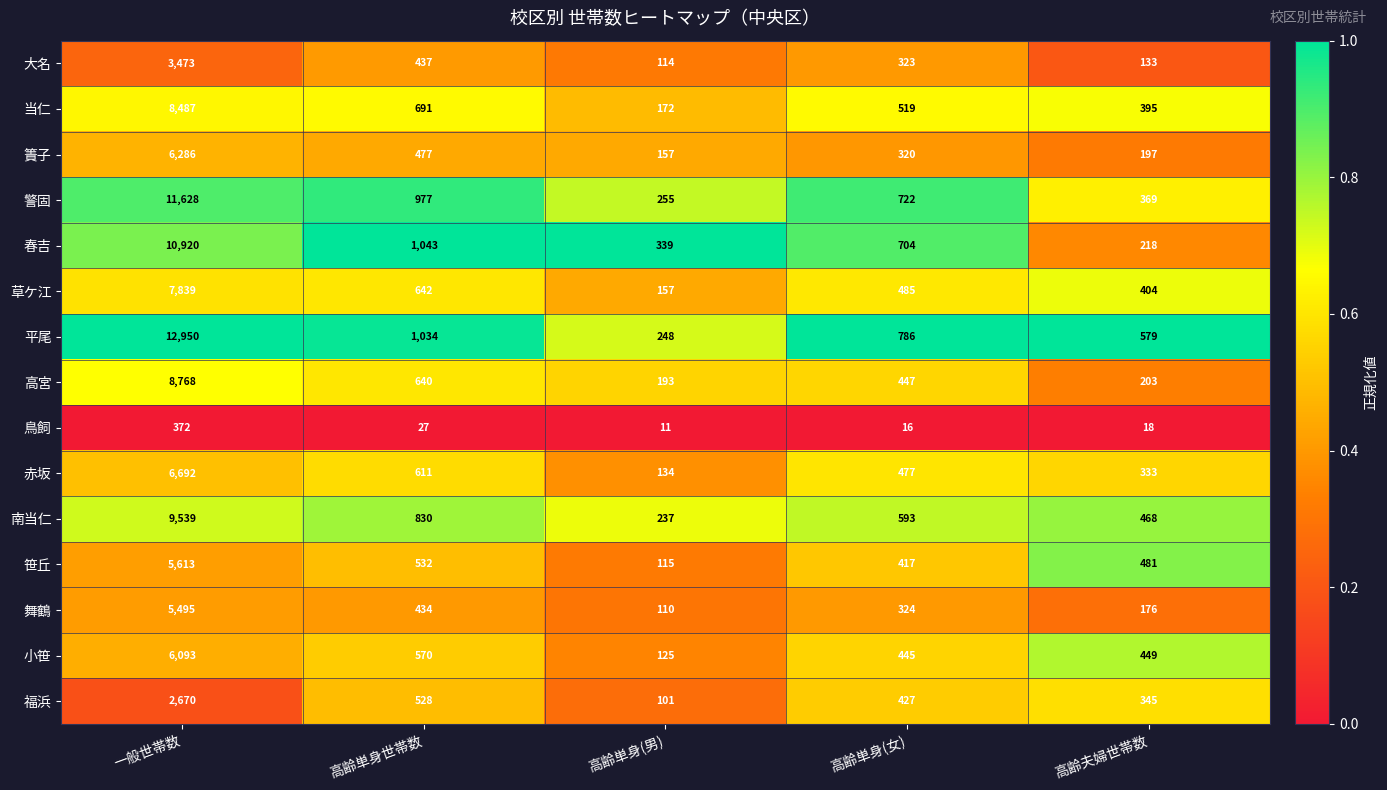

Which series has the largest range (max minus min)?

平尾